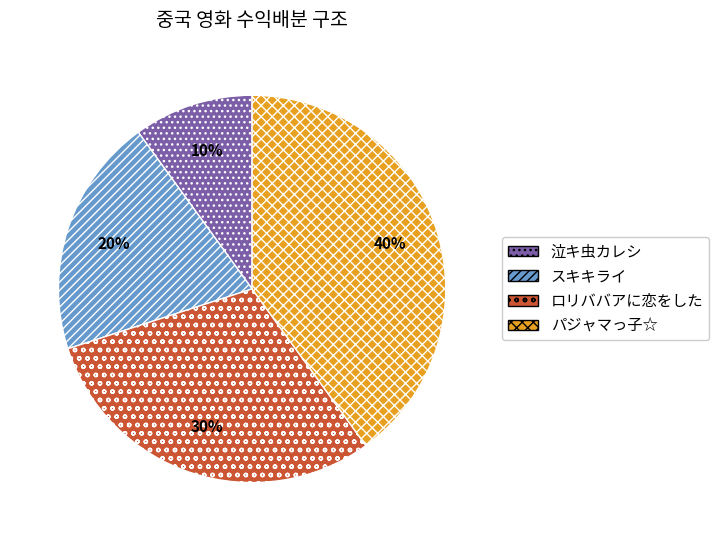

Count the number of slices in the pie.

4